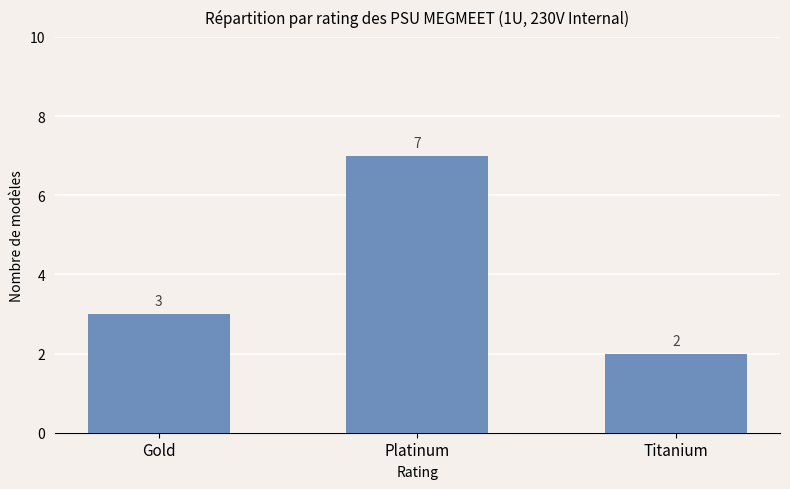

Which category has the highest value across all series?

Platinum